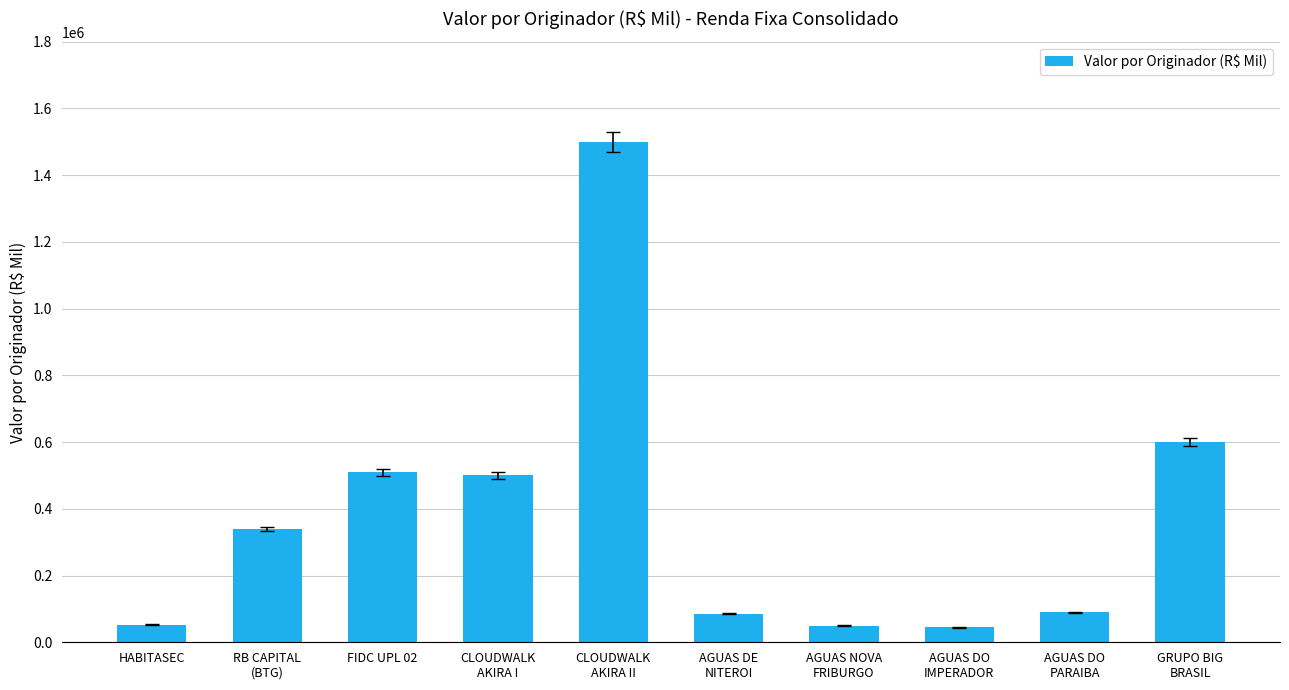

What is the change in value from HABITASEC to AGUAS DE
NITEROI?

+32000